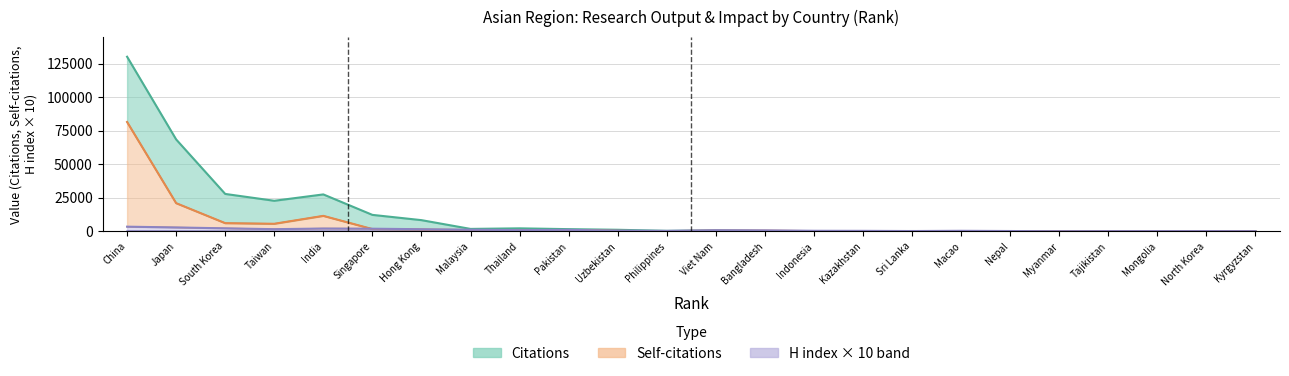

Reading left to right, extract all data points from this chart.

Citations: China=130284	Japan=68585	South Korea=27925	Taiwan=22821	India=27567	Singapore=12300	Hong Kong=8375	Malaysia=1830	Thailand=2256	Pakistan=1658	Uzbekistan=1190	Philippines=379	Viet Nam=676	Bangladesh=204	Indonesia=169	Kazakhstan=39	Sri Lanka=256	Macao=23	Nepal=12	Myanmar=1	Tajikistan=30	Mongolia=0	North Korea=112	Kyrgyzstan=3
Self-citations: China=81611	Japan=21039	South Korea=6127	Taiwan=5654	India=11561	Singapore=1709	Hong Kong=1131	Malaysia=414	Thailand=691	Pakistan=445	Uzbekistan=370	Philippines=48	Viet Nam=63	Bangladesh=45	Indonesia=61	Kazakhstan=6	Sri Lanka=7	Macao=8	Nepal=0	Myanmar=0	Tajikistan=25	Mongolia=0	North Korea=1	Kyrgyzstan=1
H index: China=3500	Japan=2920	South Korea=2270	Taiwan=1630	India=2120	Singapore=1990	Hong Kong=1600	Malaysia=1230	Thailand=920	Pakistan=1130	Uzbekistan=550	Philippines=370	Viet Nam=860	Bangladesh=760	Indonesia=440	Kazakhstan=390	Sri Lanka=250	Macao=420	Nepal=260	Myanmar=60	Tajikistan=150	Mongolia=170	North Korea=170	Kyrgyzstan=110